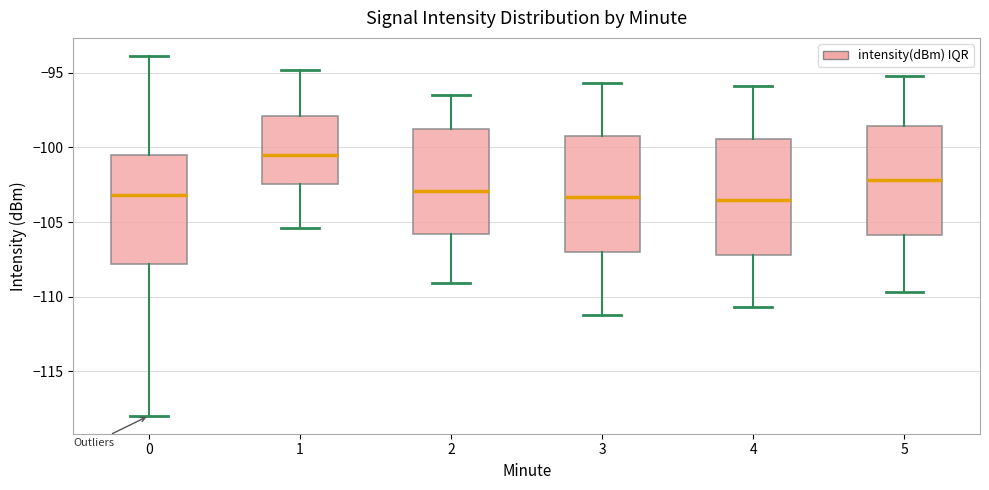

Which box's median line is the highest?

1